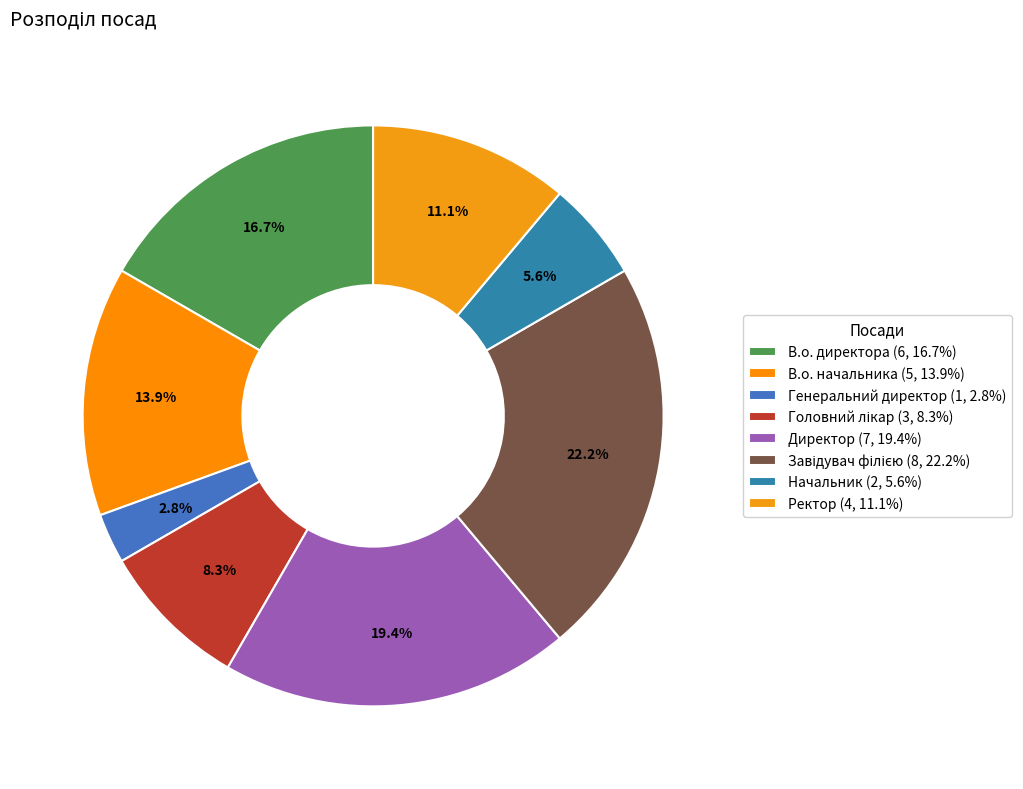

What is the ratio of the value at Ректор to the value at Директор?

0.6